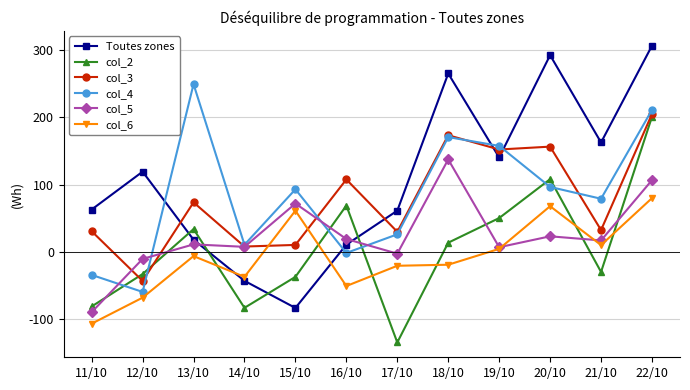

What is the average value of the col_6 series?

-6.8